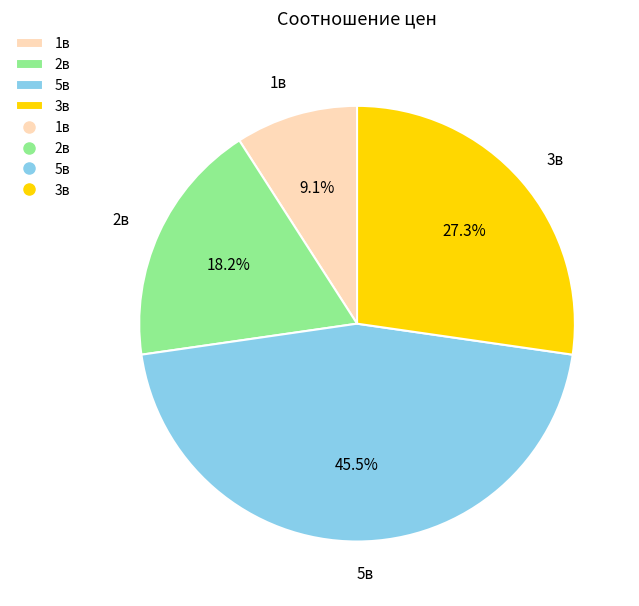

Is there any slice that represents more than half of the pie?

No